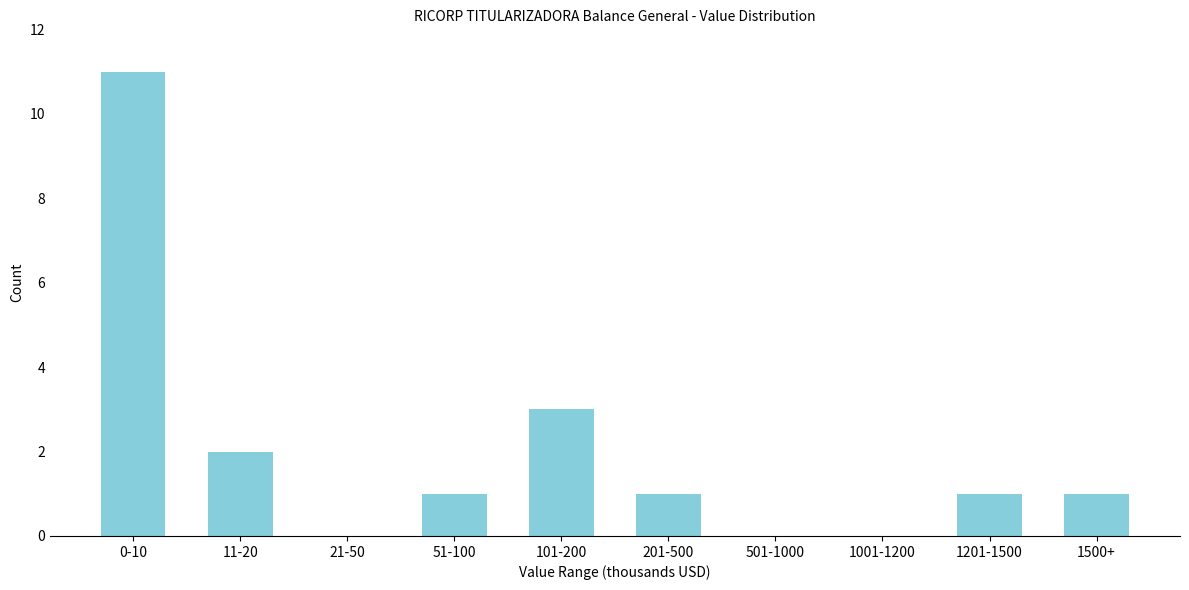

Reading left to right, transcribe all the data shown in this chart.

0-10=11	11-20=2	21-50=0	51-100=1	101-200=3	201-500=1	501-1000=0	1001-1200=0	1201-1500=1	1500+=1